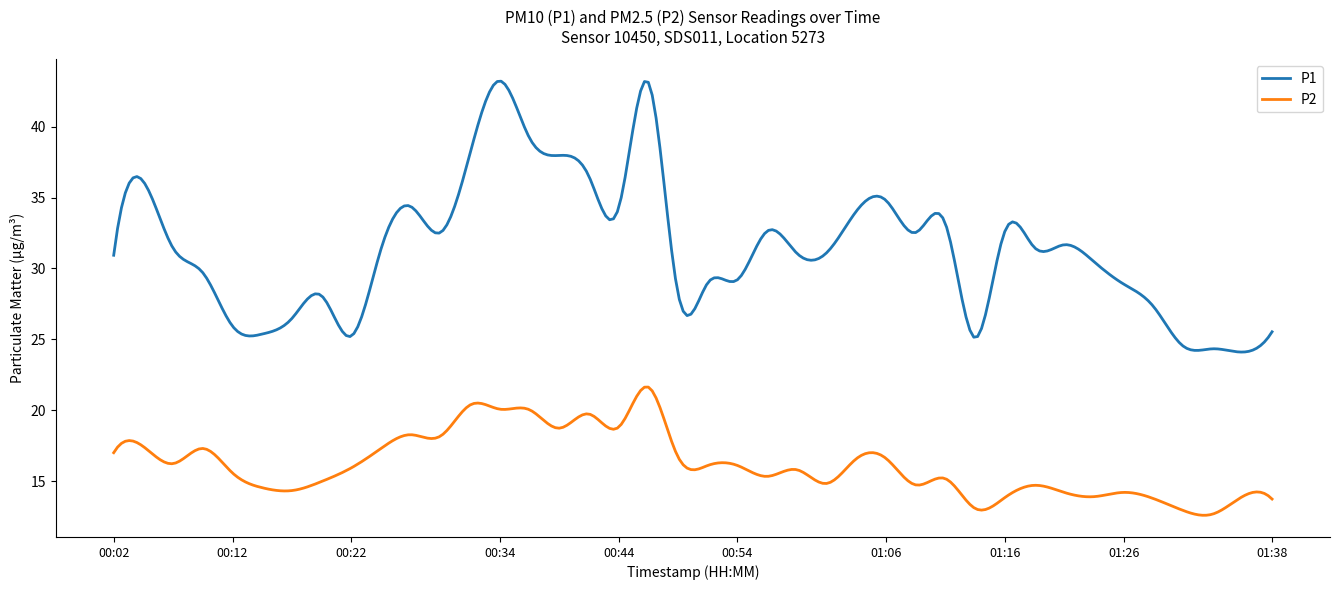

True or false: P2 and P1 cross at least once.

False